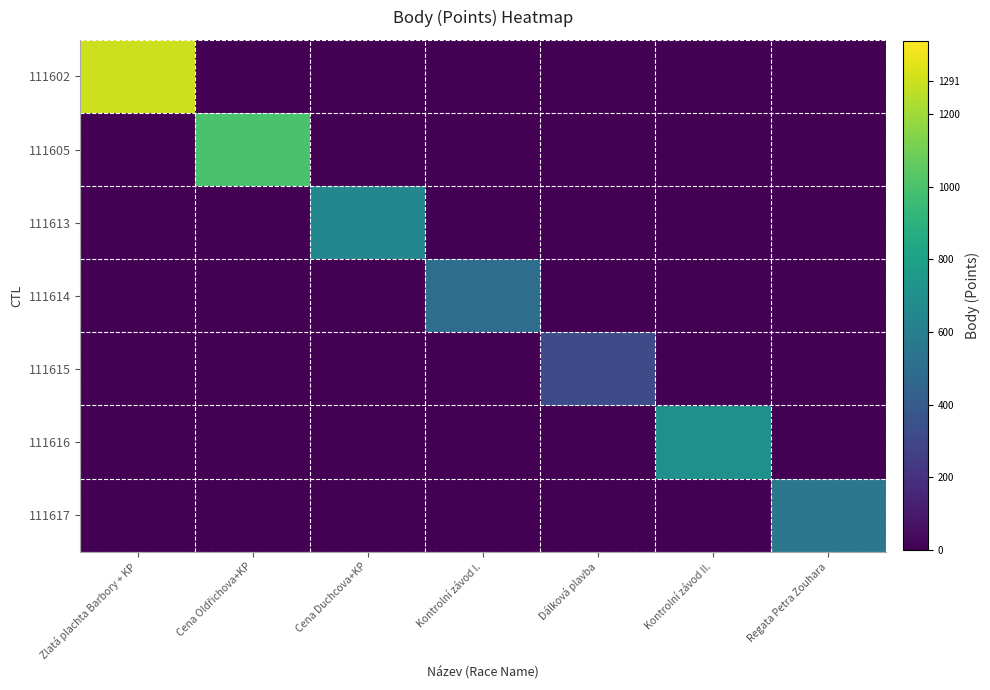

Reading right to left, what are all the values shown in this chart?

111602: Regata Petra Zouhara=0	Kontrolní závod II.=0	Dálková plavba=0	Kontrolní závod I.=0	Cena Duchcova+KP=0	Cena Oldřichova+KP=0	Zlatá plachta Barbory + KP=1291
111605: Regata Petra Zouhara=0	Kontrolní závod II.=0	Dálková plavba=0	Kontrolní závod I.=0	Cena Duchcova+KP=0	Cena Oldřichova+KP=998	Zlatá plachta Barbory + KP=0
111613: Regata Petra Zouhara=0	Kontrolní závod II.=0	Dálková plavba=0	Kontrolní závod I.=0	Cena Duchcova+KP=646	Cena Oldřichova+KP=0	Zlatá plachta Barbory + KP=0
111614: Regata Petra Zouhara=0	Kontrolní závod II.=0	Dálková plavba=0	Kontrolní závod I.=499	Cena Duchcova+KP=0	Cena Oldřichova+KP=0	Zlatá plachta Barbory + KP=0
111615: Regata Petra Zouhara=0	Kontrolní závod II.=0	Dálková plavba=323	Kontrolní závod I.=0	Cena Duchcova+KP=0	Cena Oldřichova+KP=0	Zlatá plachta Barbory + KP=0
111616: Regata Petra Zouhara=0	Kontrolní závod II.=703	Dálková plavba=0	Kontrolní závod I.=0	Cena Duchcova+KP=0	Cena Oldřichova+KP=0	Zlatá plachta Barbory + KP=0
111617: Regata Petra Zouhara=554	Kontrolní závod II.=0	Dálková plavba=0	Kontrolní závod I.=0	Cena Duchcova+KP=0	Cena Oldřichova+KP=0	Zlatá plachta Barbory + KP=0